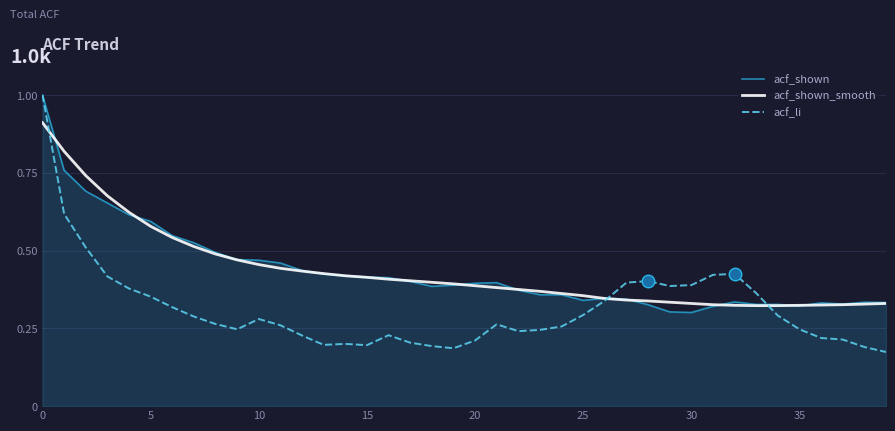

Which series has the widest spread of values?

acf_li